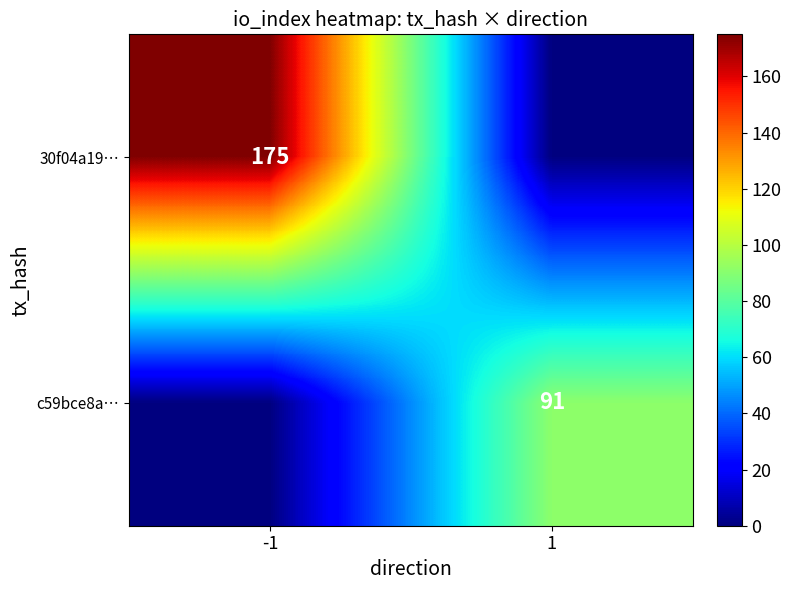

What is the total value across all series at 1?

91